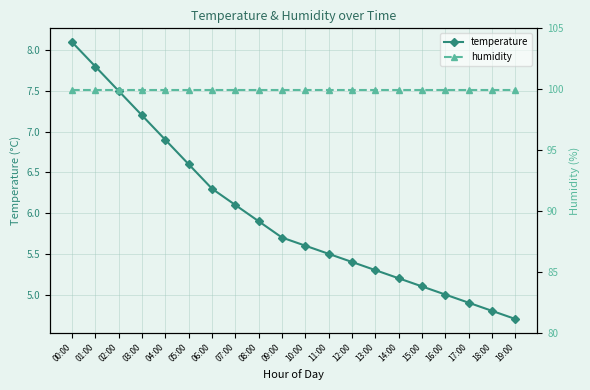

At which label does humidity reach its peak?

00:00